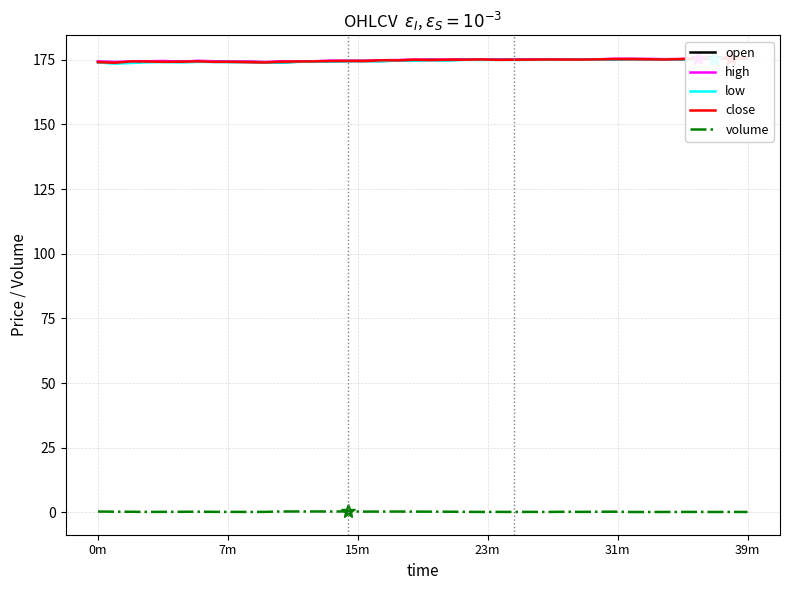

What position from the left is 12?

13